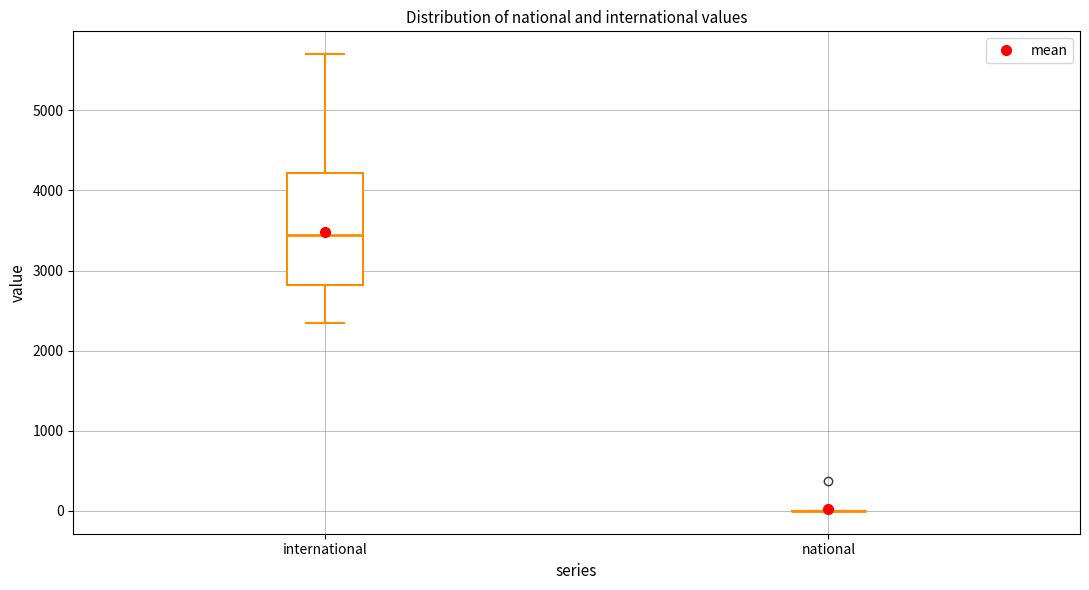

Where does the upper whisker of the box for international end on the y-axis? The values are not printed on the chart, so give them approximately, as read against the axis.

5700